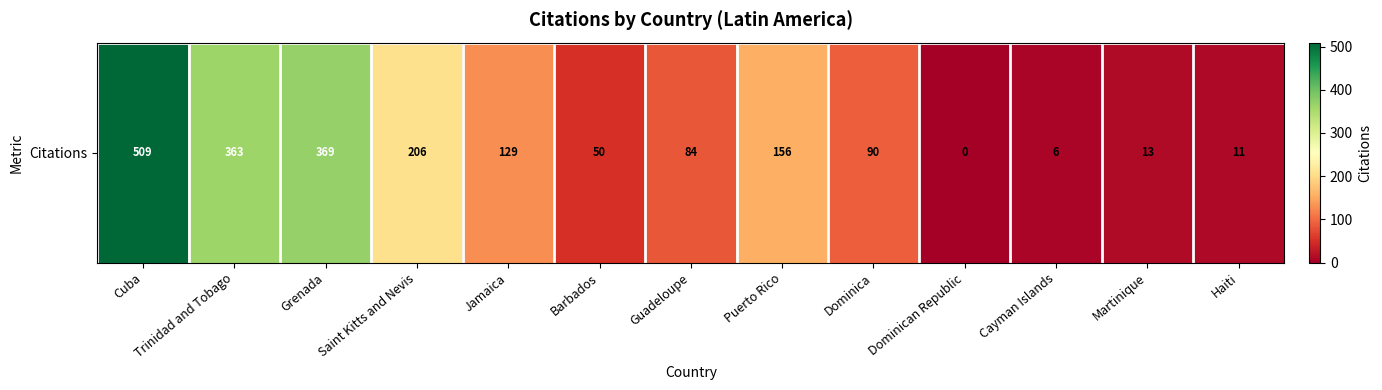

Read the value at Trinidad and Tobago, to the nearest 100.

400